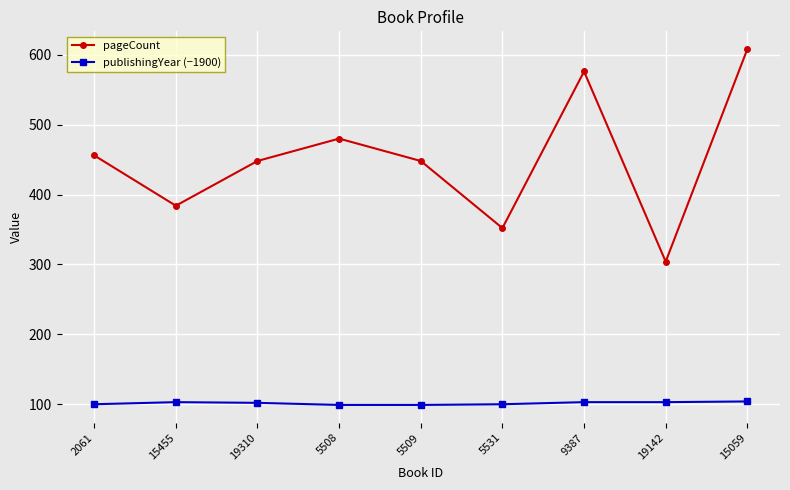

List the series in order of their peak value, lowest first.

publishingYear (−1900), pageCount